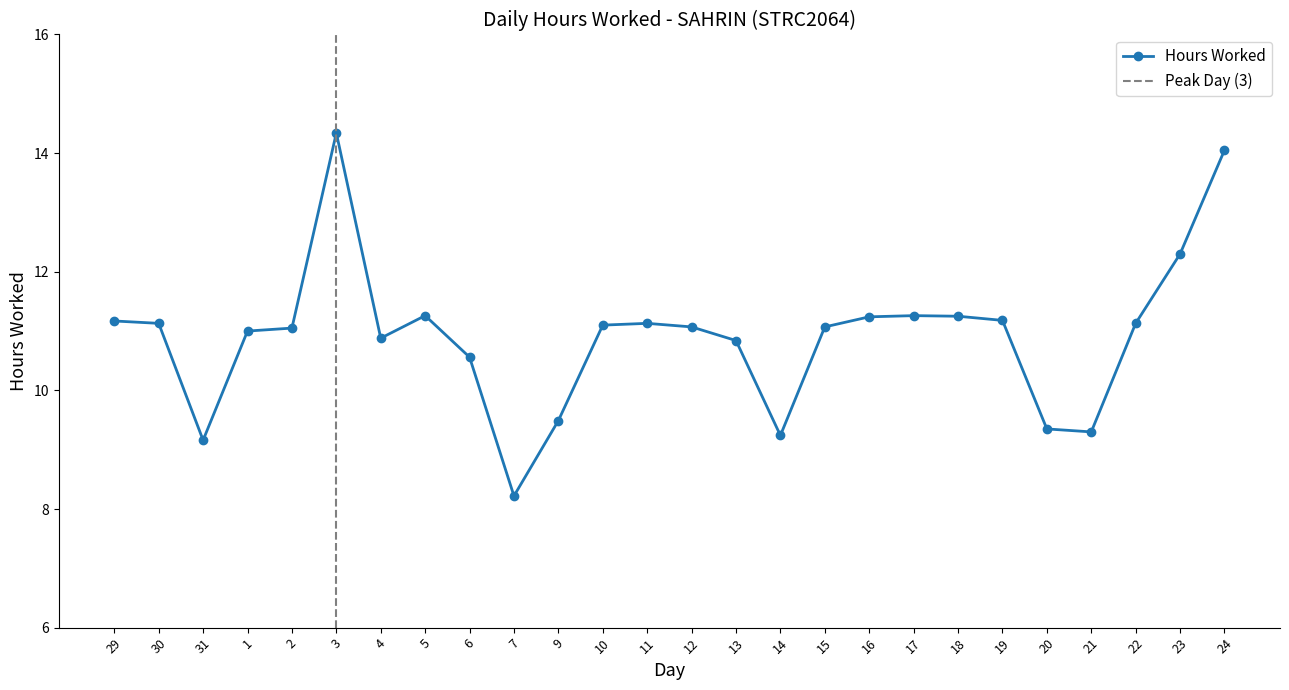

List the labels in order of value, largest first.

3, 24, 23, 5, 17, 18, 16, 19, 29, 30, 11, 22, 10, 12, 15, 2, 1, 4, 13, 6, 9, 20, 21, 14, 31, 7